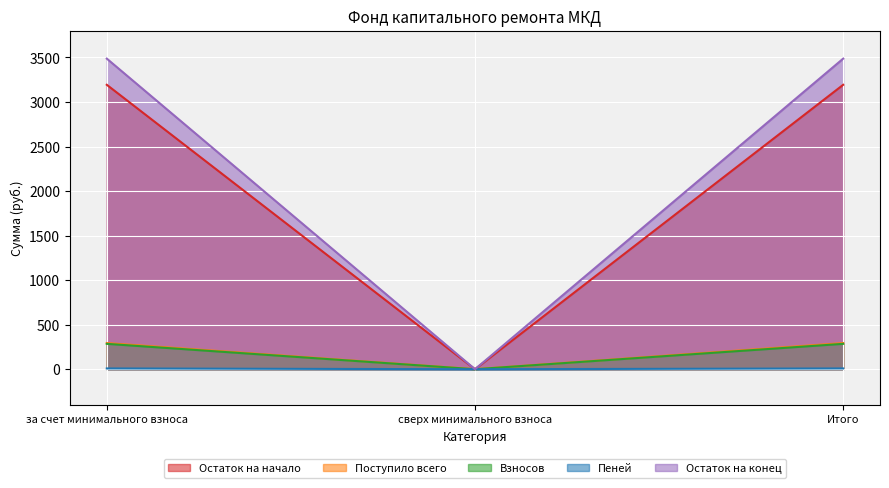

What is the greatest value displayed?

3487.0